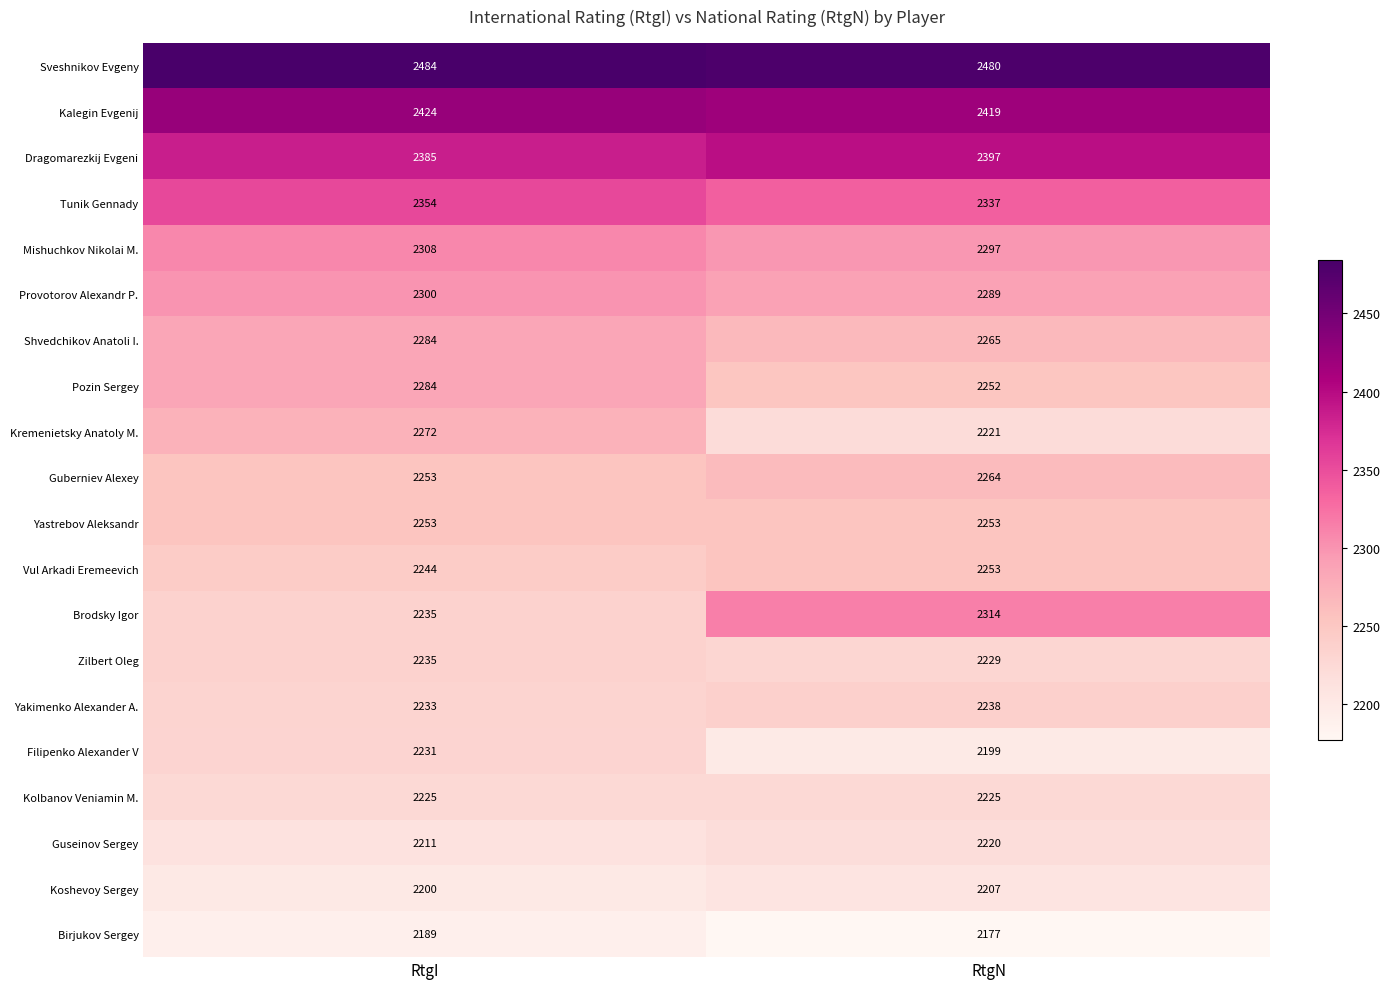

The Kolbanov Veniamin M. series shows 3679 at RtgN. True or false?

False